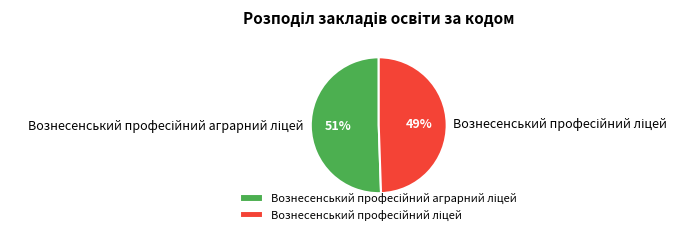

Is there a majority slice in this chart?

Yes